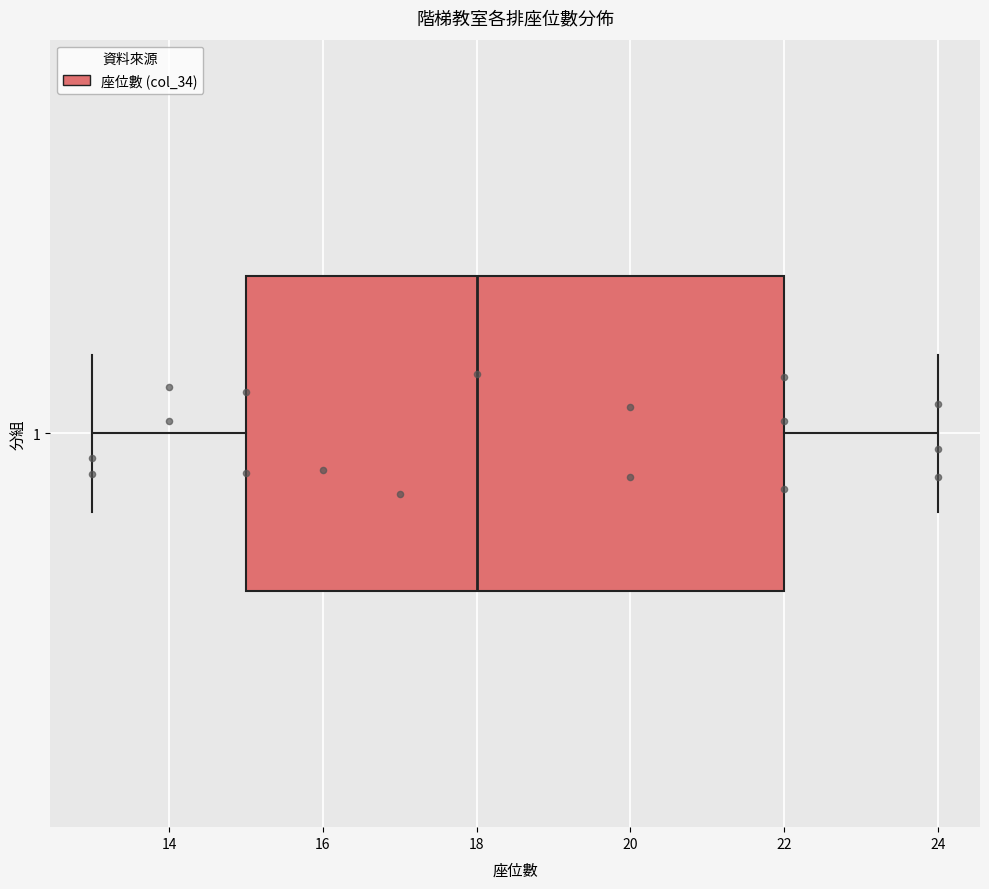

Transcribe this box plot: give where the median line is, the range the box spans, and where the two whiskers end, as read against the x-axis. The values are not printed on the chart, so give them approximately, as read against the axis.

median 18, box 15 to 22, whiskers 13 to 24